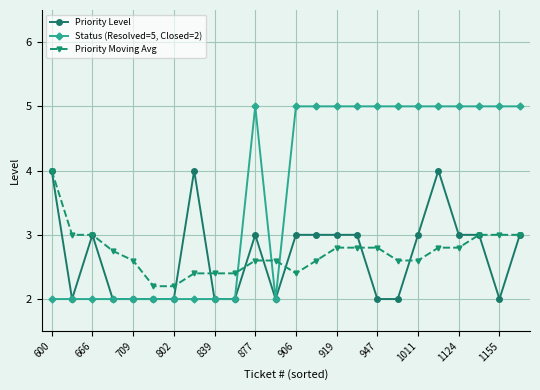

True or false: Status (Resolved=5, Closed=2) and Priority Moving Avg intersect in this chart.

True